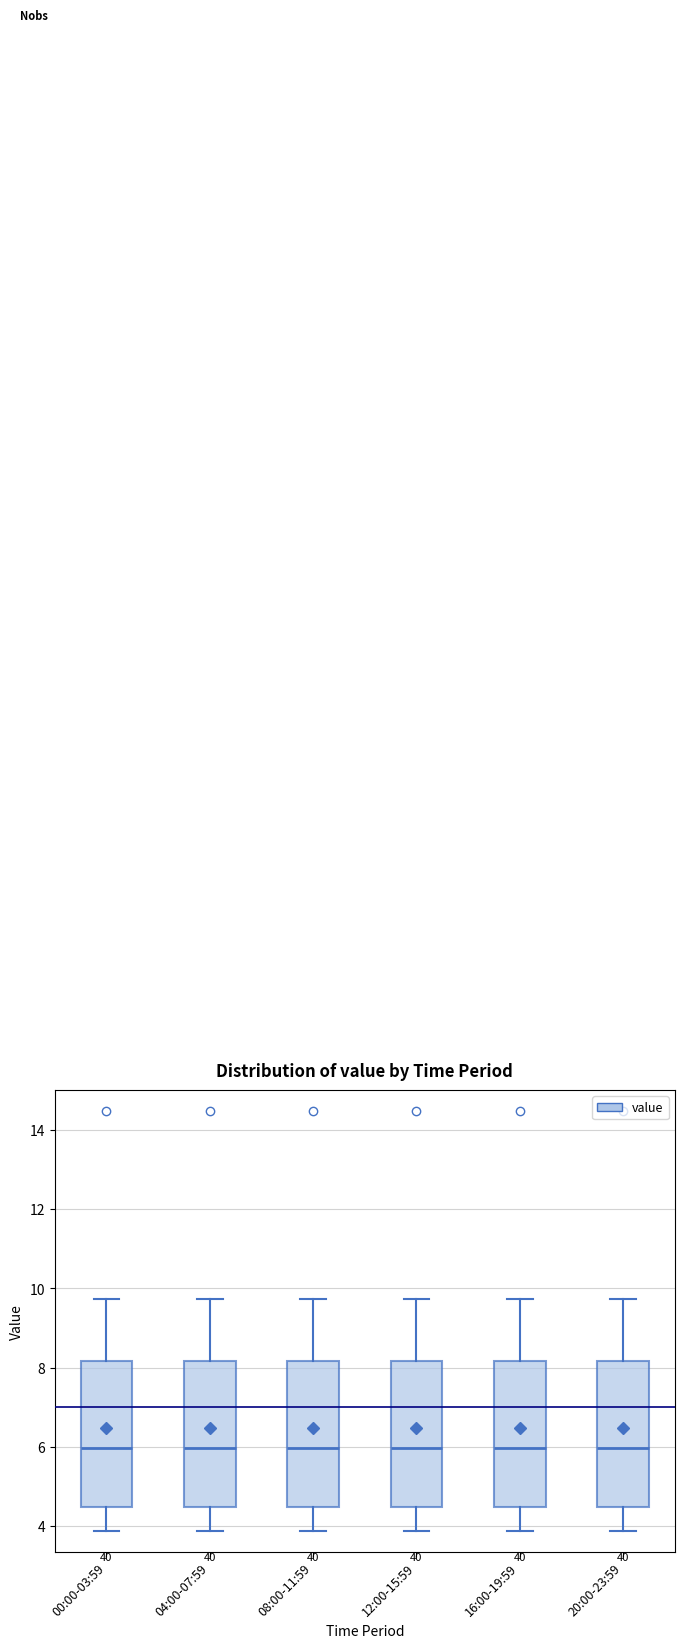

Where does the median line of the box for 00:00-03:59 sit on the y-axis? The values are not printed on the chart, so give them approximately, as read against the axis.

6.0